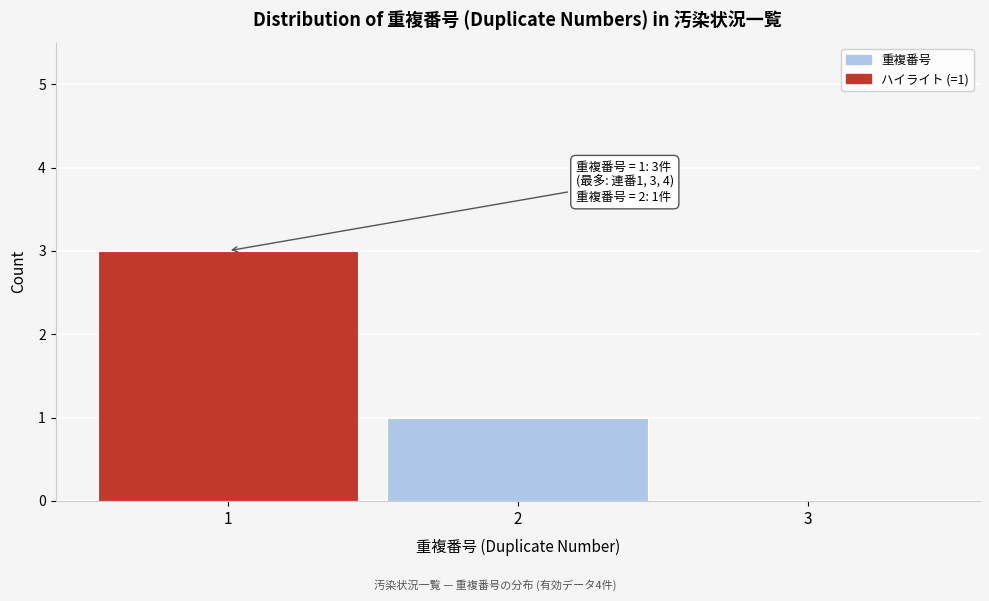

Reading left to right, transcribe all the data shown in this chart.

1=3	2=1	3=0